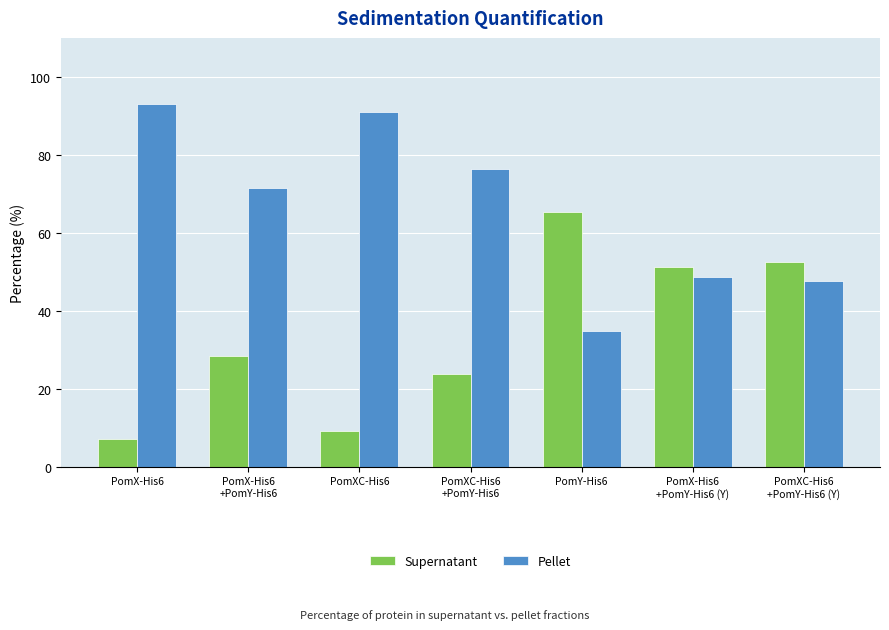

What is the spread (max minus min) of values at PomX-His6?

86.0